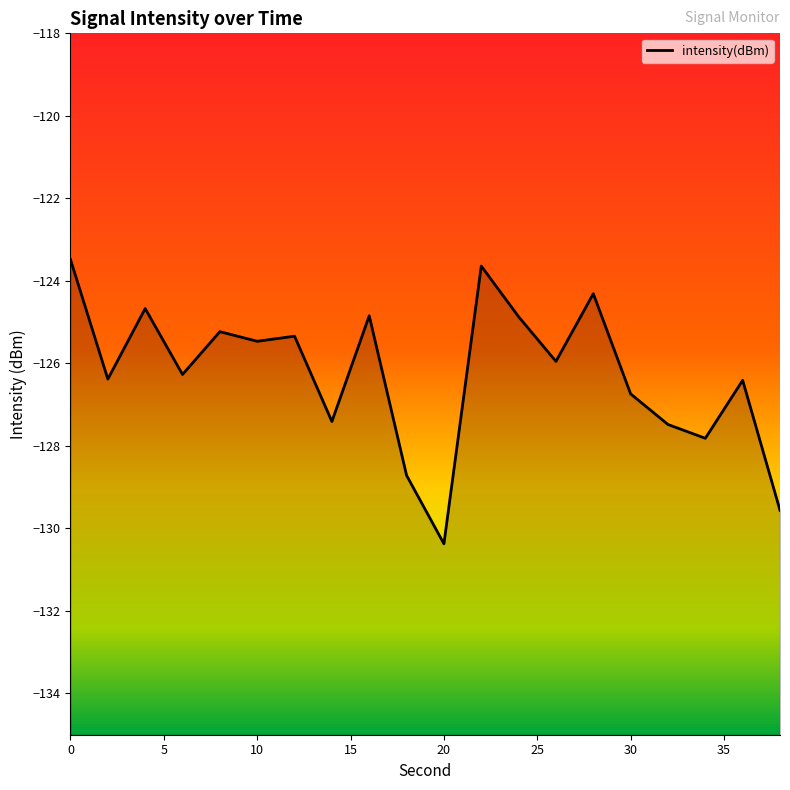

How many data points does each series have?

20